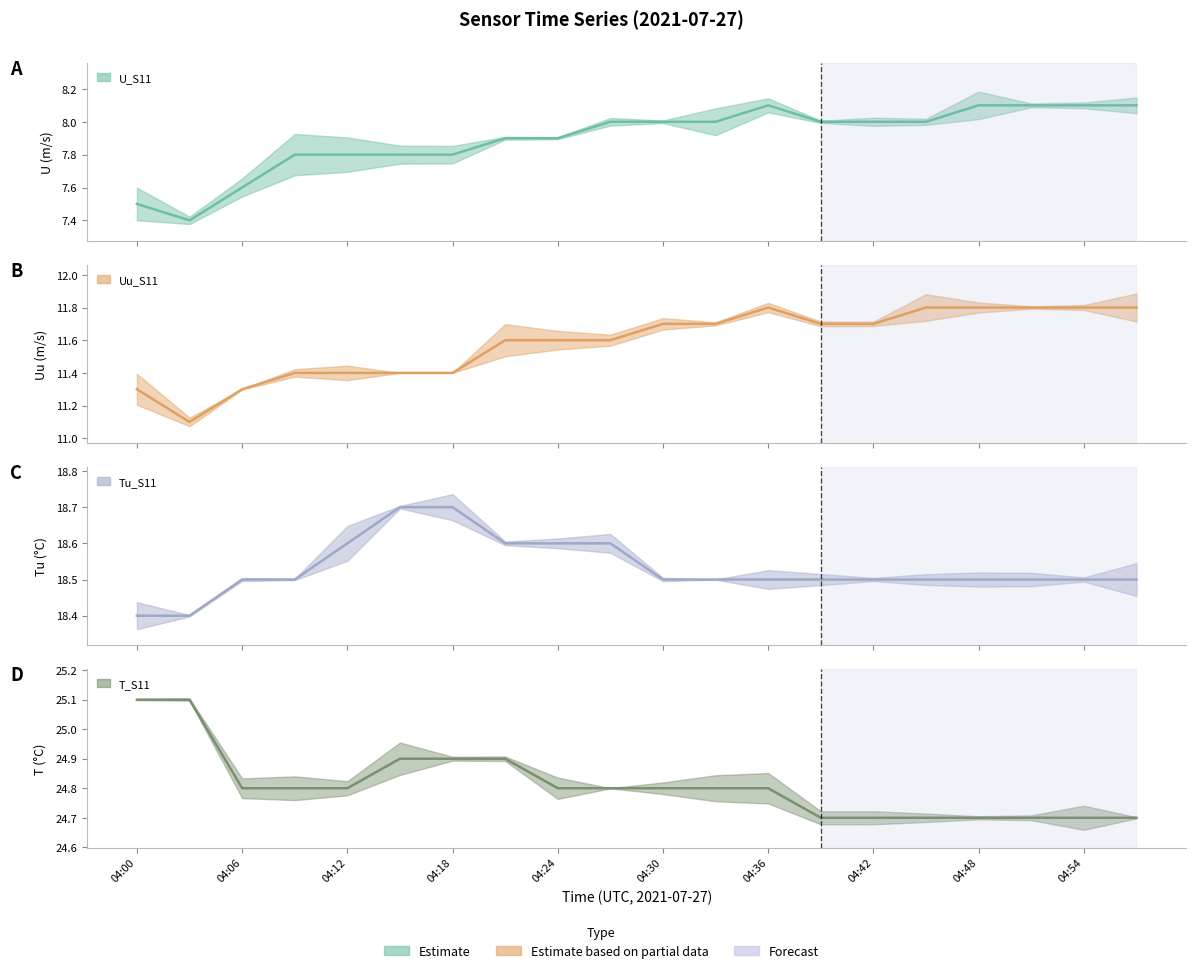

What is the difference between the maximum and minimum values in the Uu_S11 (line) series?

0.7